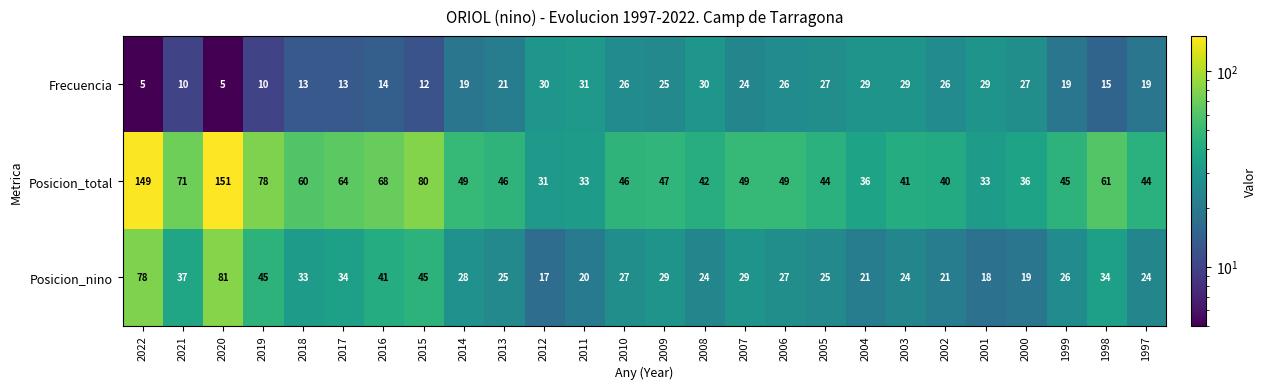

Count the number of categories in the chart.

26